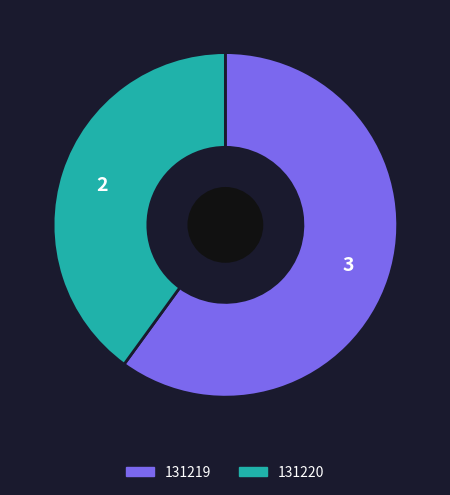

Which has a higher value, 131219 or 131220?

131219